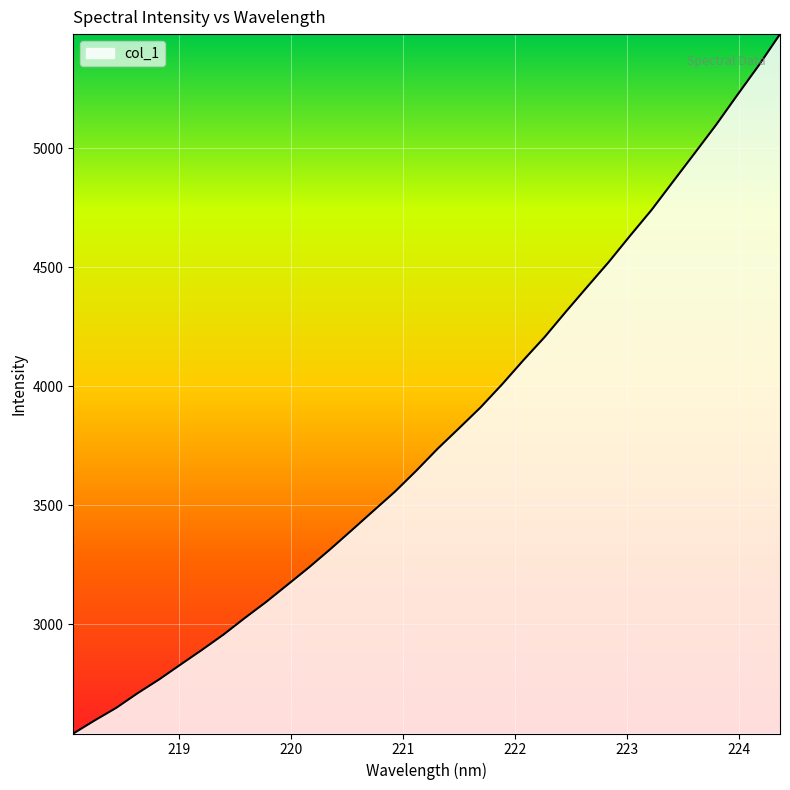

What is the minimum value shown in the chart?

2540.8